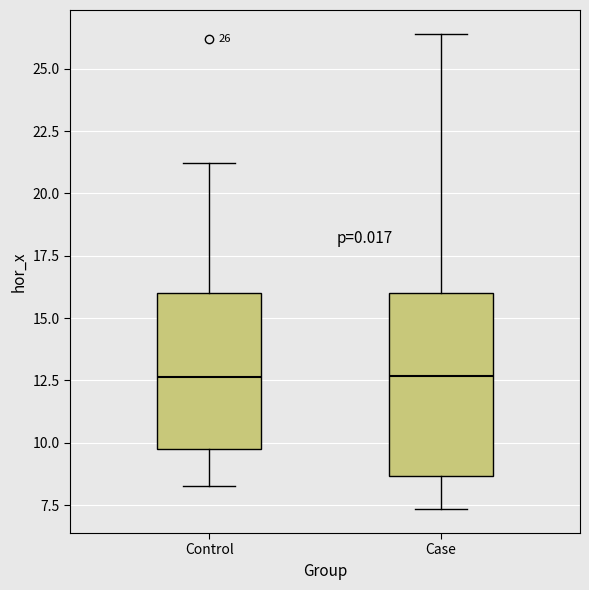

Comparing the boxes themselves (not the whiskers), which one is the tallest?

Case